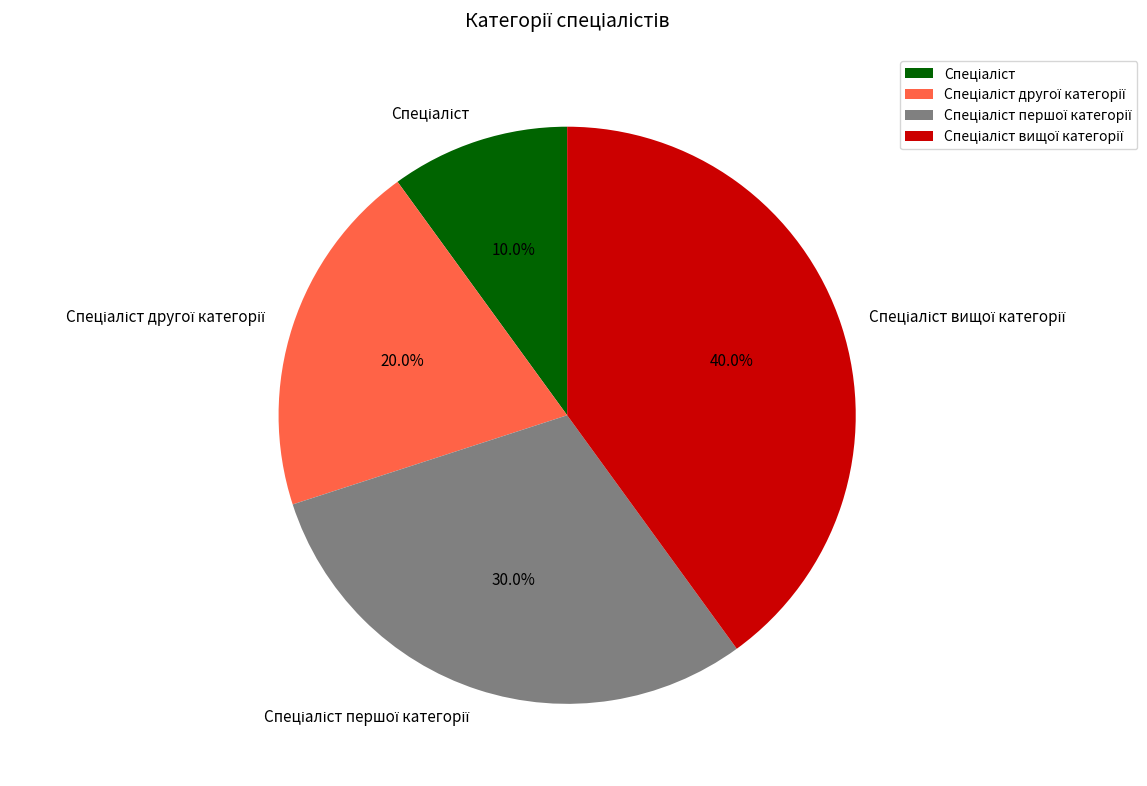

Is there any slice that represents more than half of the pie?

No